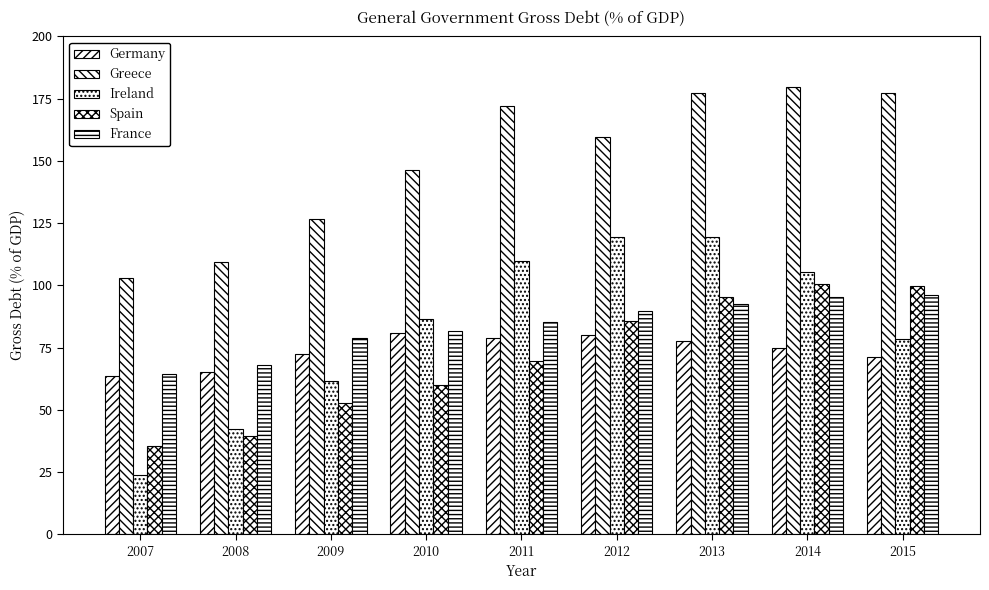

Where does the Germany series first go above 74?

2010